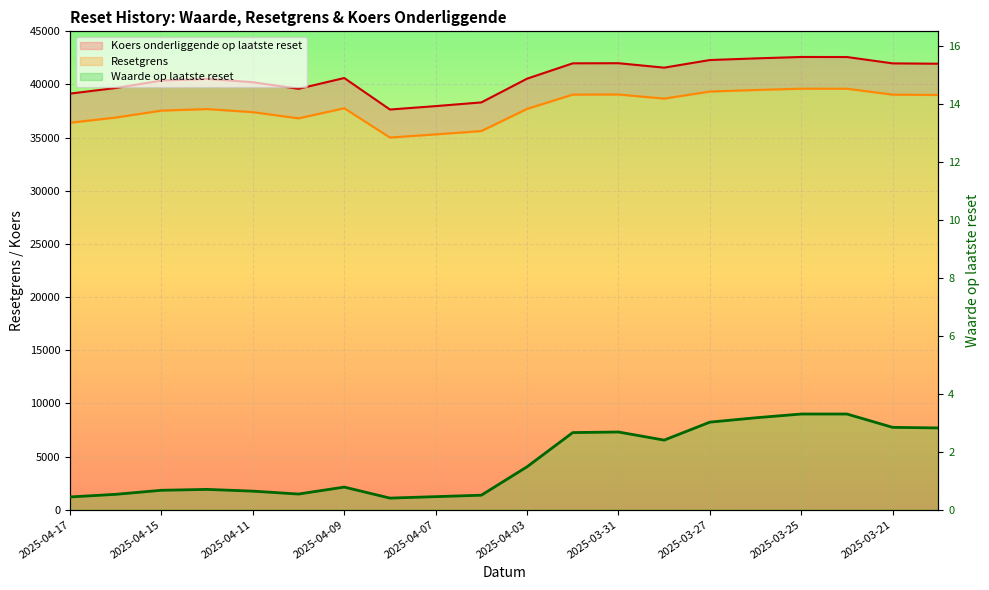

Reading left to right, list all the values displayed in this chart.

Waarde op laatste reset: 0.4	0.5	0.7	0.7	0.6	0.5	0.8	0.4	0.5	0.5	1.5	2.7	2.7	2.4	3.0	3.2	3.3	3.3	2.8	2.8
Resetgrens: 36402.3	36892.5	37543.1	37688.1	37397.8	36816.4	37765.9	35010.4	35308.0	35621.2	37705.6	39050.7	39061.6	38673.0	39338.7	39483.0	39606.4	39602.5	39045.1	39016.6
Koers onderliggende op laatste reset: 39142.2	39669.4	40369.0	40524.8	40212.7	39593.7	40608.4	37645.6	37965.6	38314.9	40545.9	41990.0	42001.8	41583.9	42299.7	42454.8	42587.5	42583.3	41985.3	41953.3